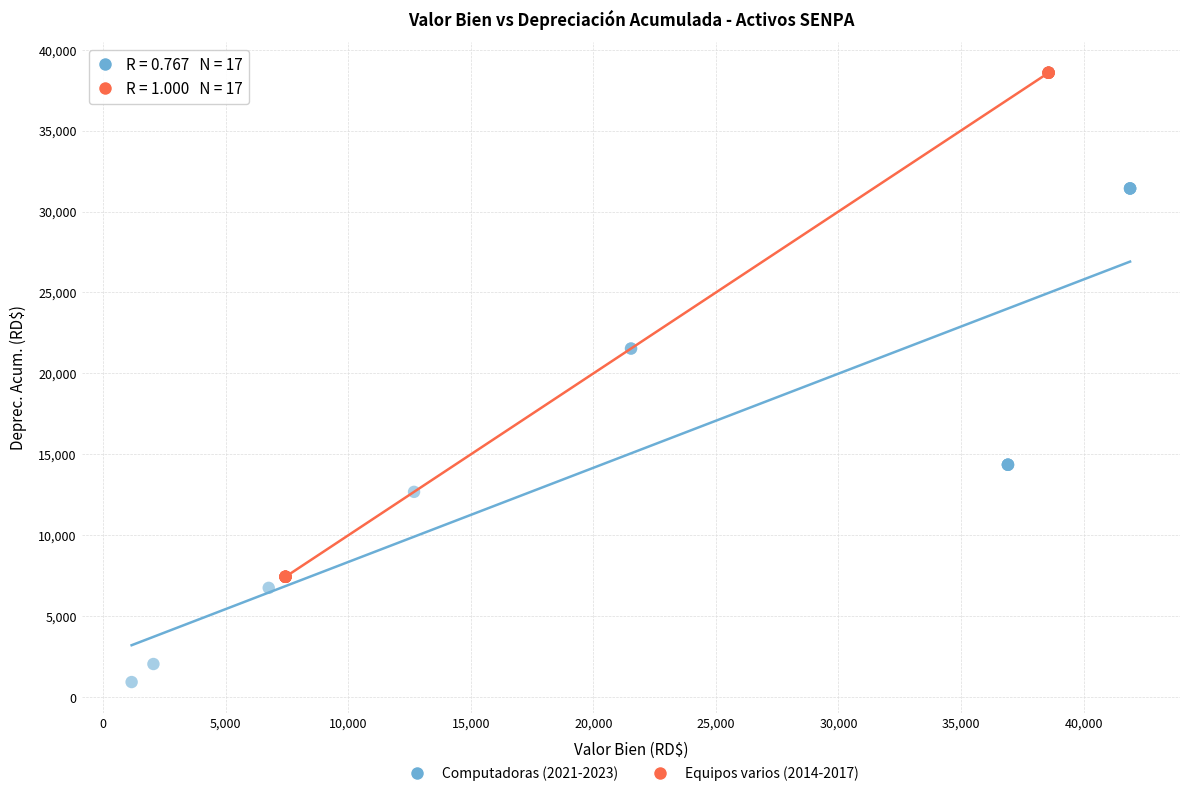

Which series has the largest Y range (max minus min)?

Computadoras (2021-2023)